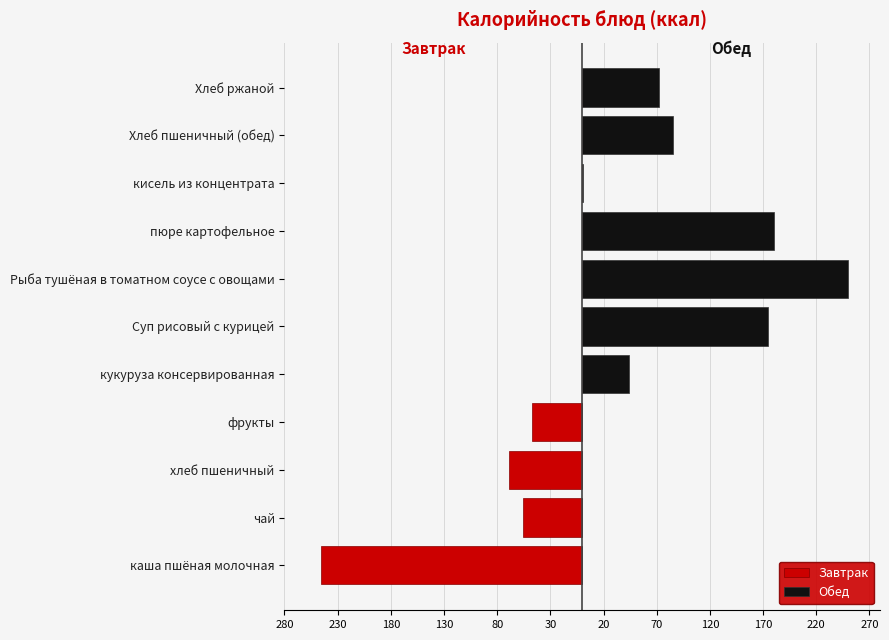

Is the value of Завтрак at кисель из концентрата greater than the value of Обед at кисель из концентрата?

No